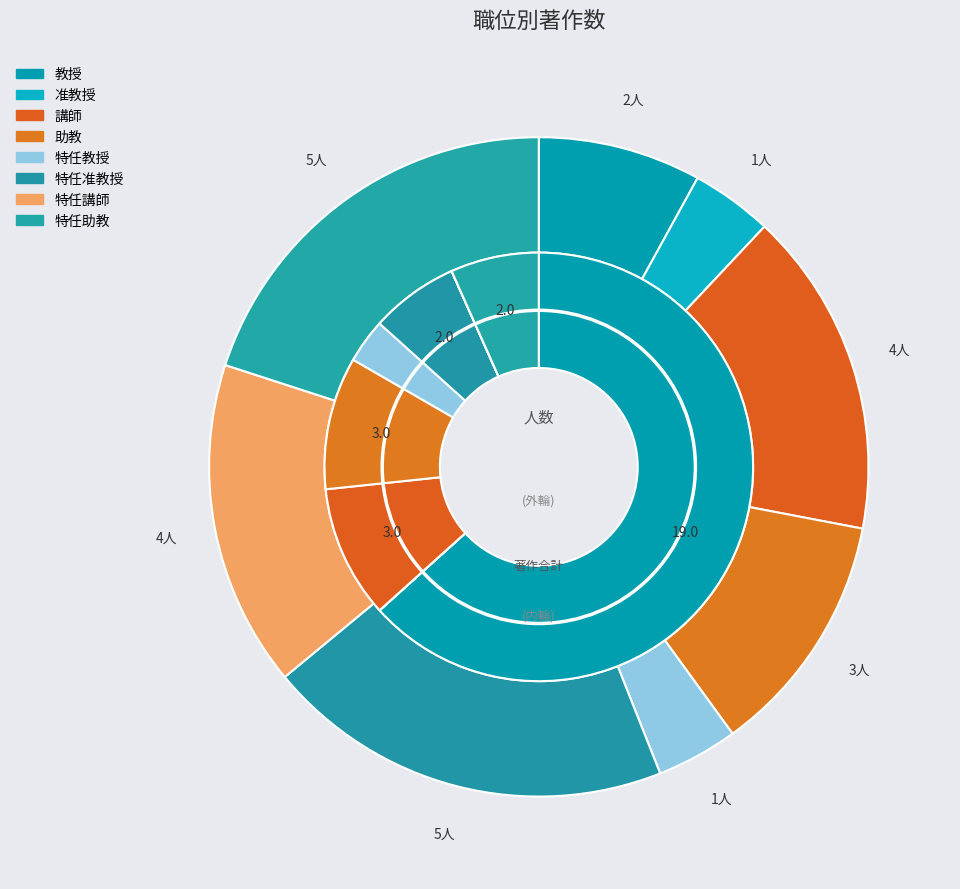

At 特任教授, list the series in order from smallest to largest.

著作合計(欧文), 著作合計